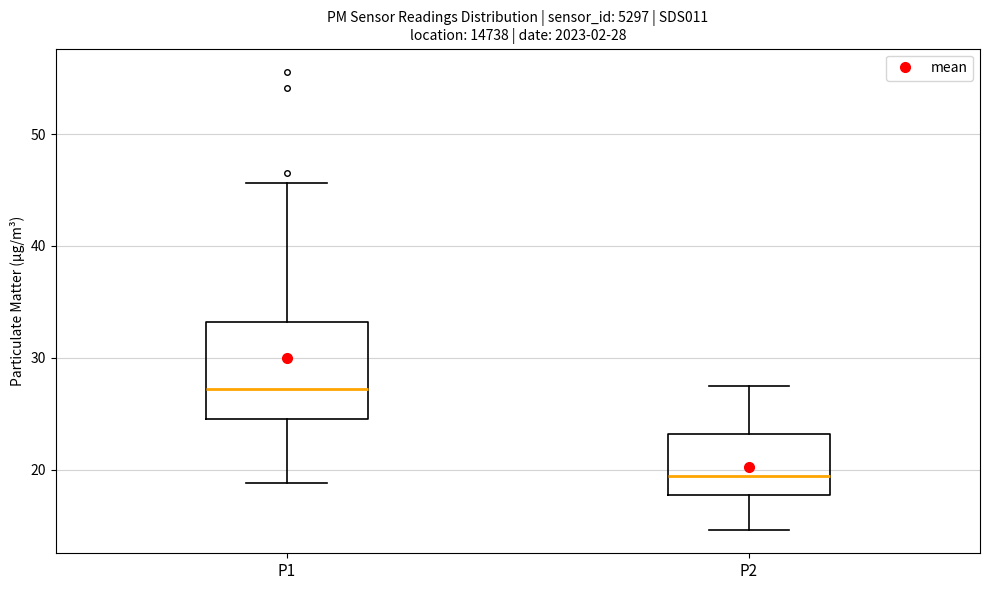

Which box's median line is the lowest?

P2